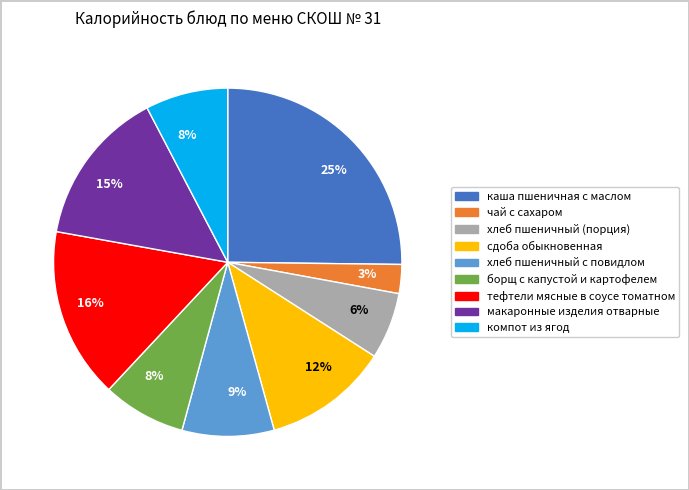

To the nearest percent, what is the average slice percentage?

11%